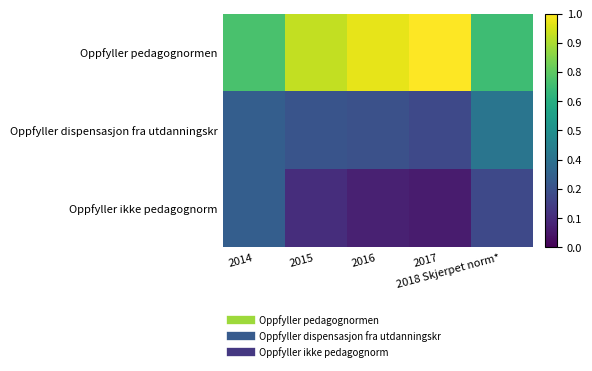

Between 2017 and 2015, which is larger?

2017